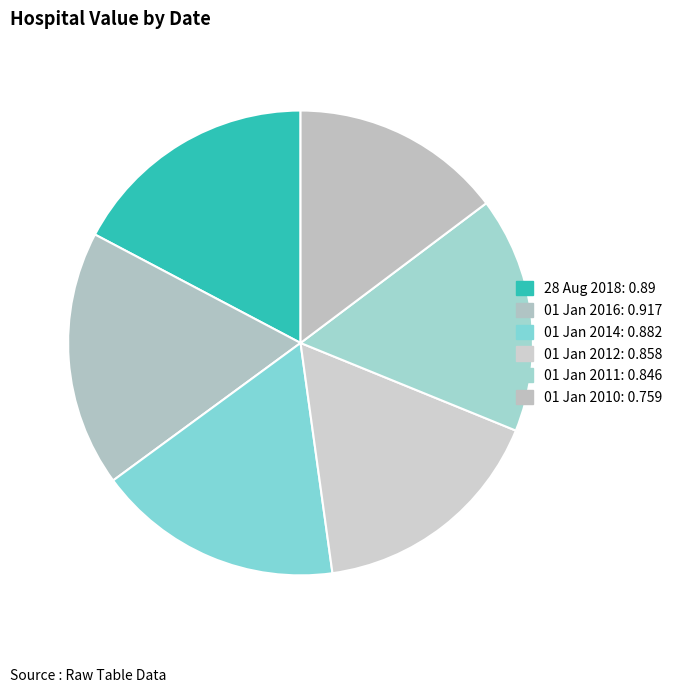

Count the number of slices in the pie.

6